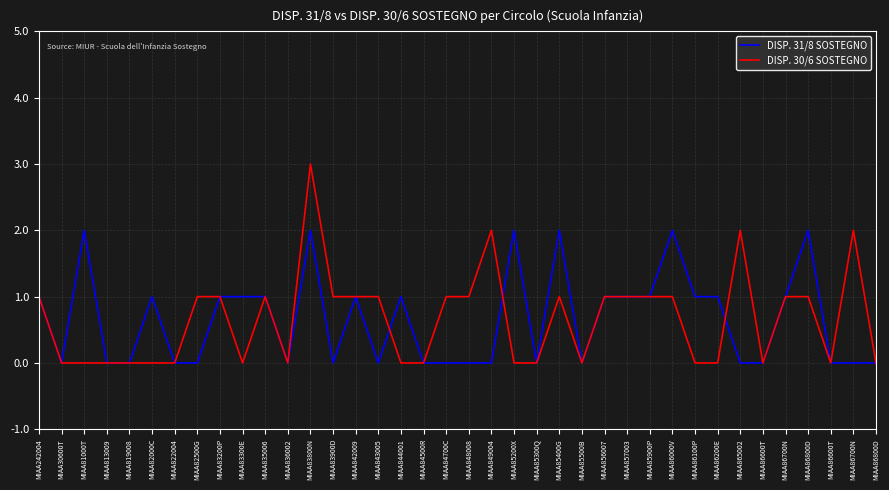

How many distinct data groups are displayed?

2